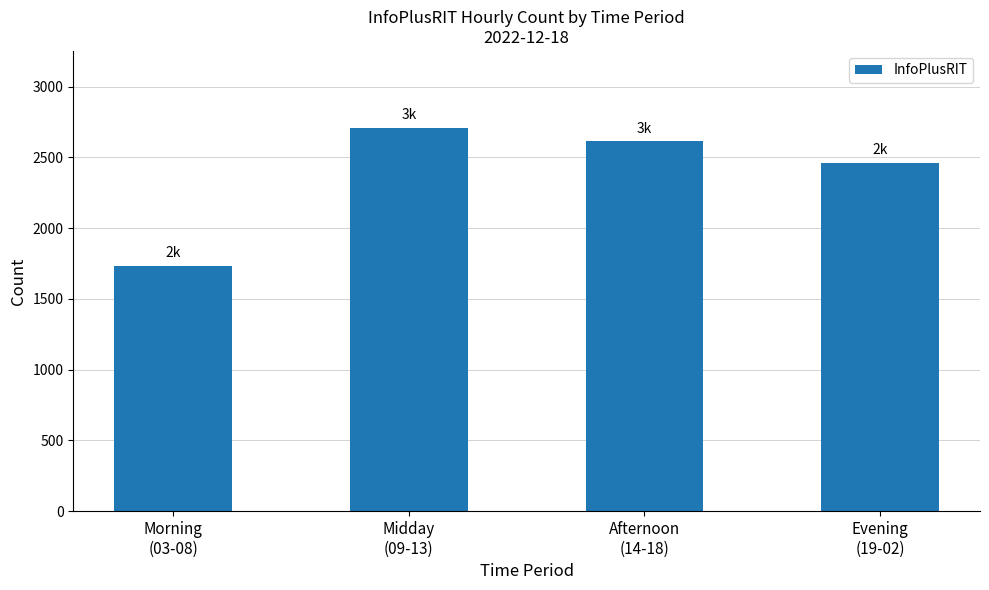

How many data points are less than 2613?

2